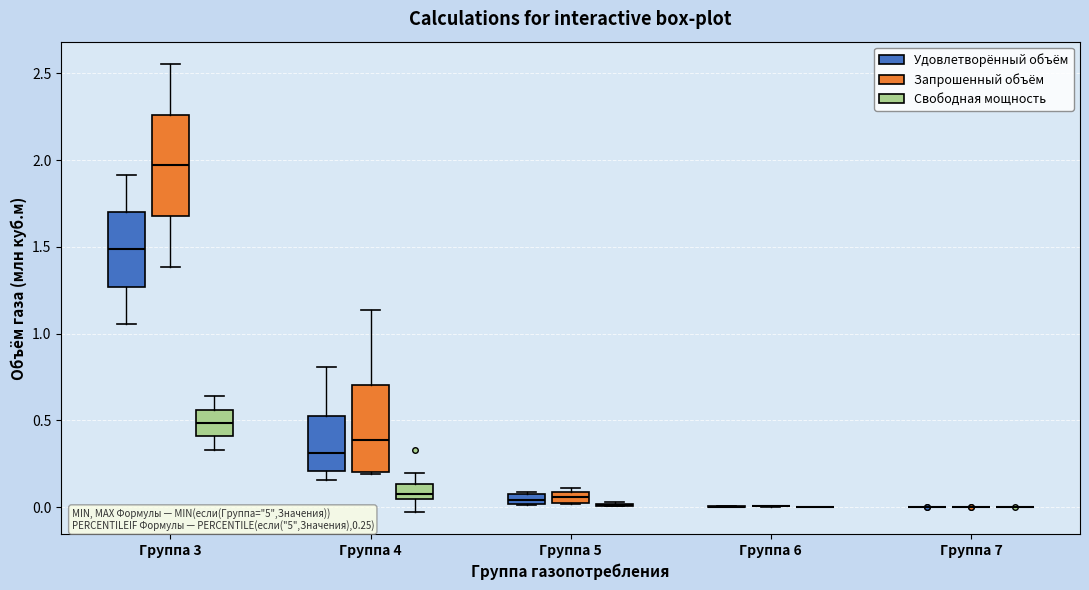

Comparing the boxes themselves (not the whiskers), which one is the tallest?

Группа 3 (Запрошенный объём)